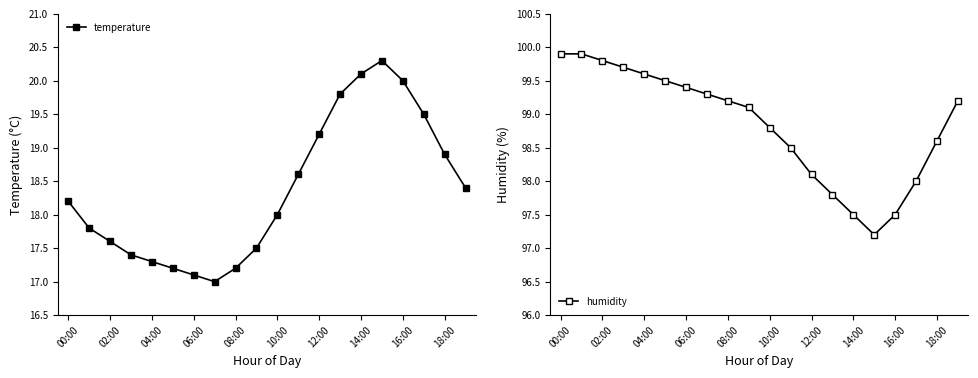

List the series in order of their overall mean, highest first.

humidity, temperature